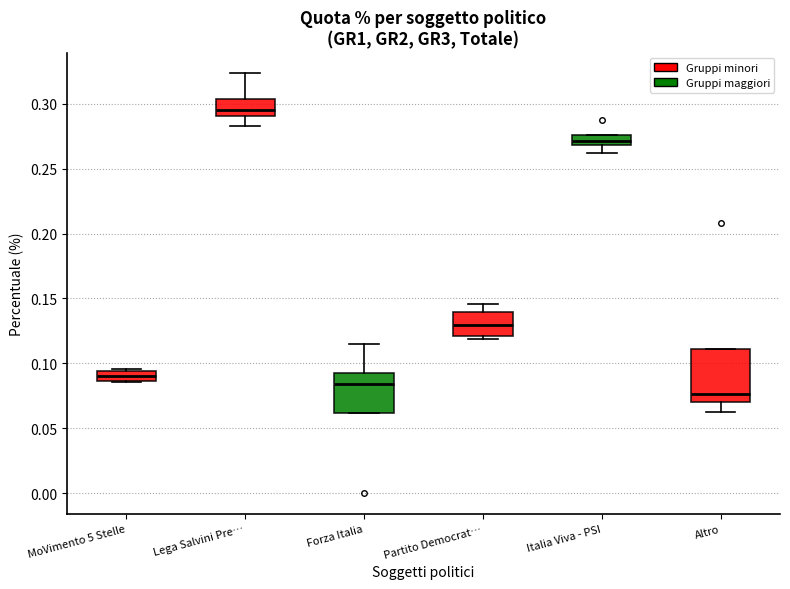

Where is the upper edge of the box for Italia Viva - PSI on the y-axis? The values are not printed on the chart, so give them approximately, as read against the axis.

0.275